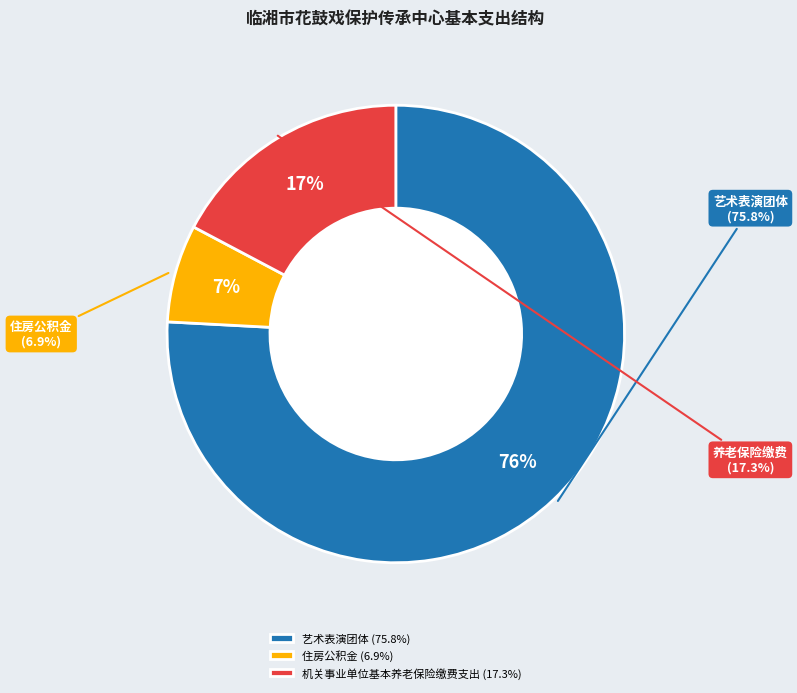

Count the number of slices in the pie.

3